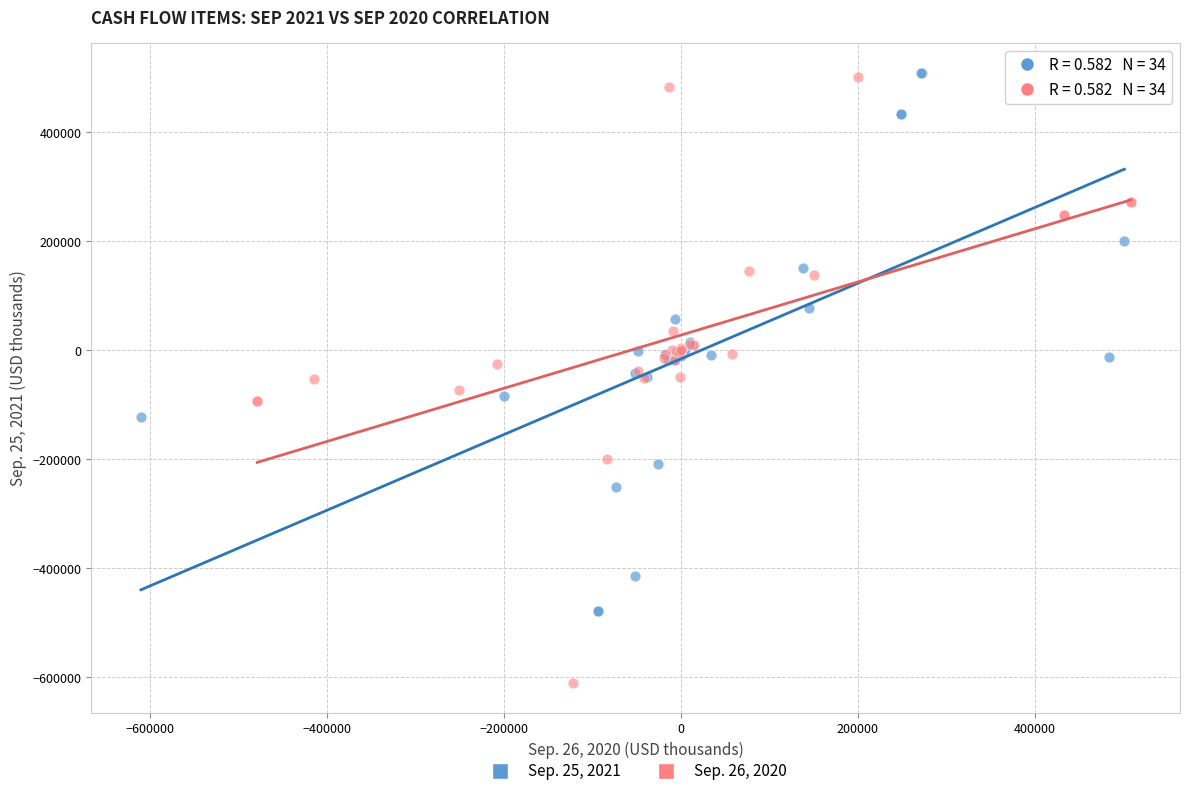

Which series has the widest spread of Y values?

Sep. 26, 2020